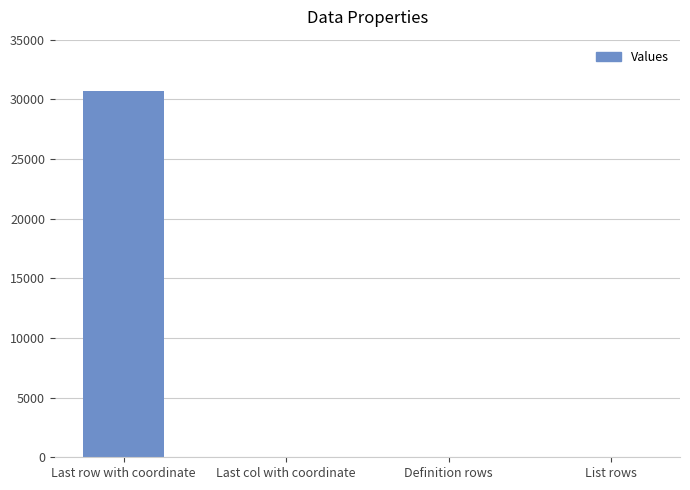

What is the sum of all values?

30798